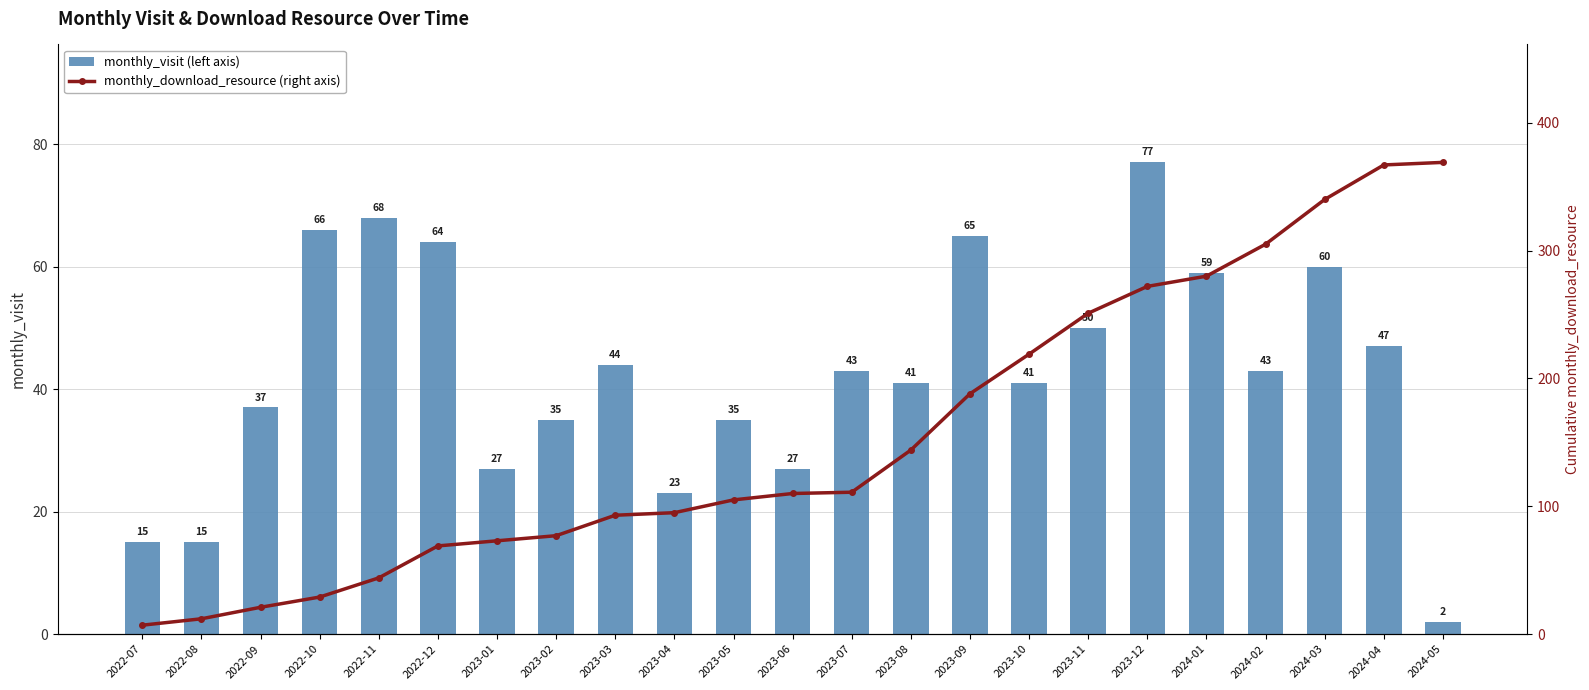

How many categories are shown in the chart?

23